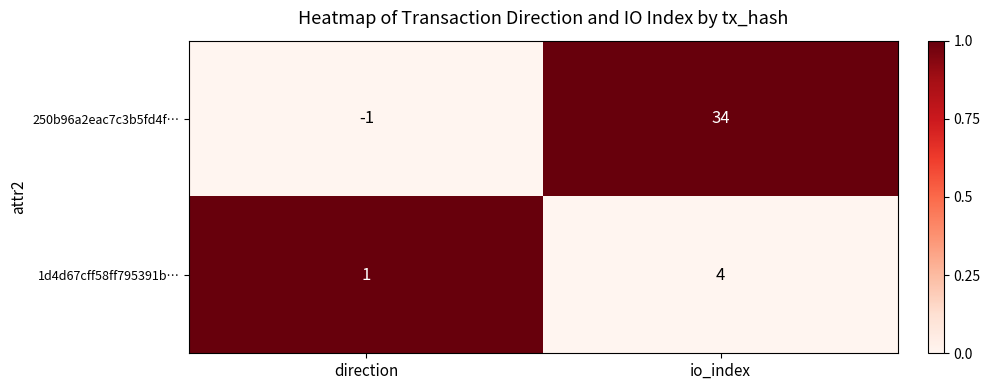

What is the sum of the 250b96a2eac7c3b5fd4f… values at direction and io_index?

33